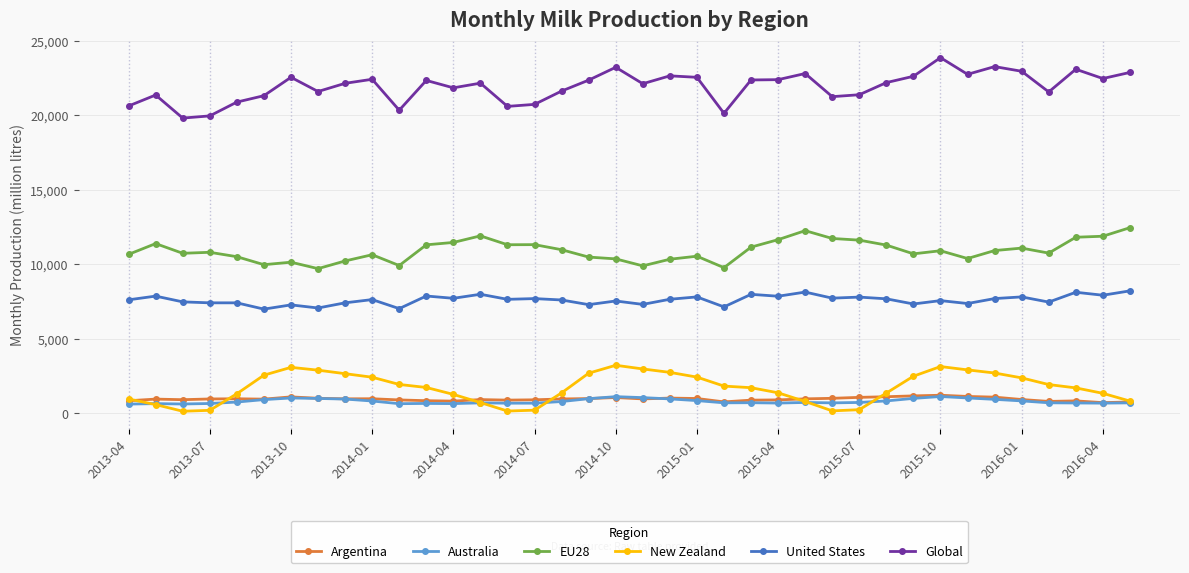

What is the minimum value for Global?

19797.8